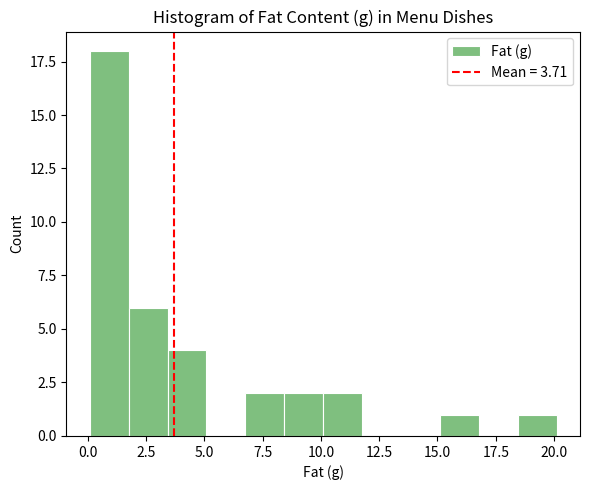

Read against the x-axis, roughly where is the centre of the tallest bar?

1.0